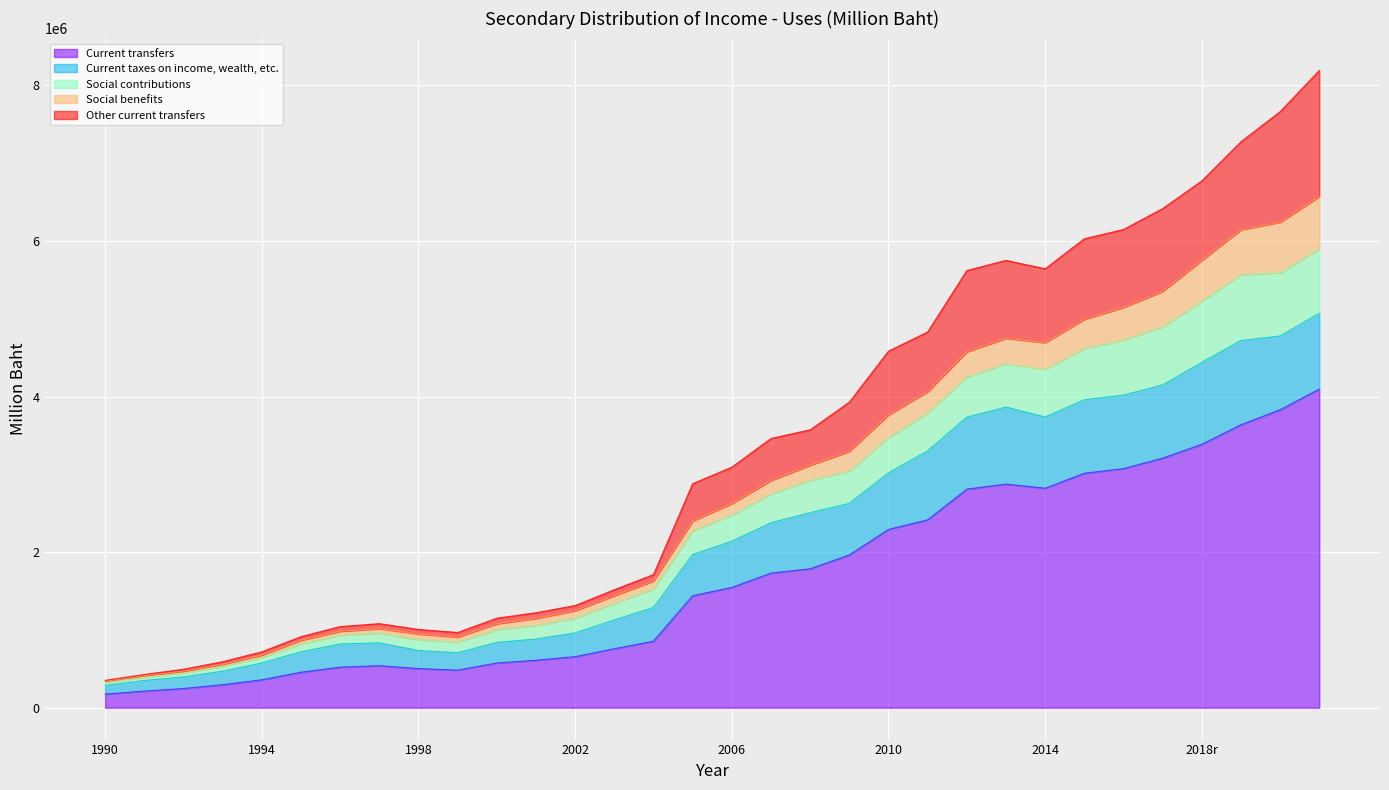

Where is the first local minimum for Current taxes on income, wealth, etc.?

1999